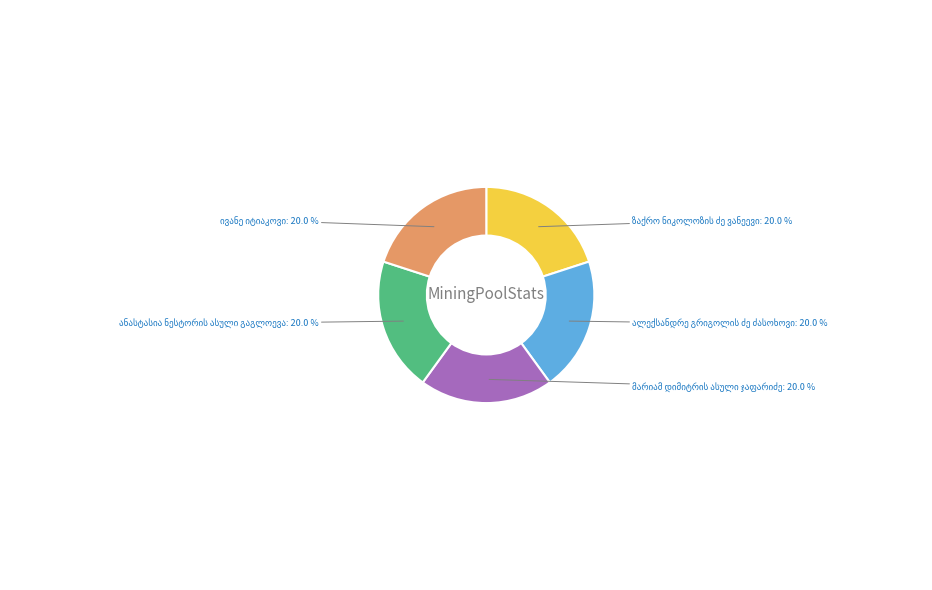

Is there any slice that represents more than half of the pie?

No